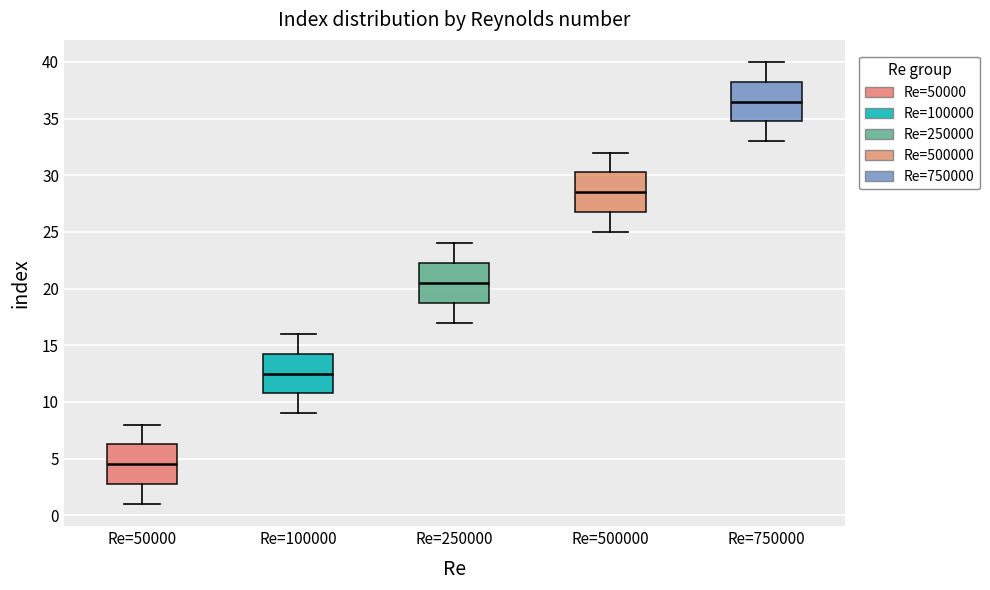

Reading left to right, transcribe this box plot: for each box, give where its median line is, the range the box spans, and where its two whiskers end, as read against the y-axis. The values are not printed on the chart, so give them approximately, as read against the axis.

Re=50000: median 4.5, box 3.0 to 6.5, whiskers 1.0 to 8.0
Re=100000: median 12.5, box 11.0 to 14.5, whiskers 9.0 to 16.0
Re=250000: median 20.5, box 19.0 to 22.5, whiskers 17.0 to 24.0
Re=500000: median 28.5, box 27.0 to 30.5, whiskers 25.0 to 32.0
Re=750000: median 36.5, box 35.0 to 38.5, whiskers 33.0 to 40.0